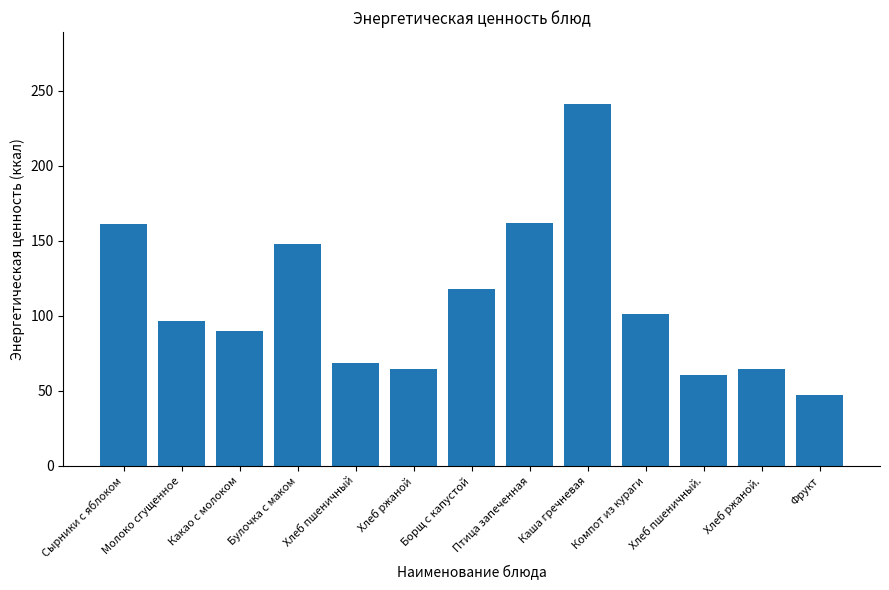

What is the approximate value at Сырники с яблоком?

161.3